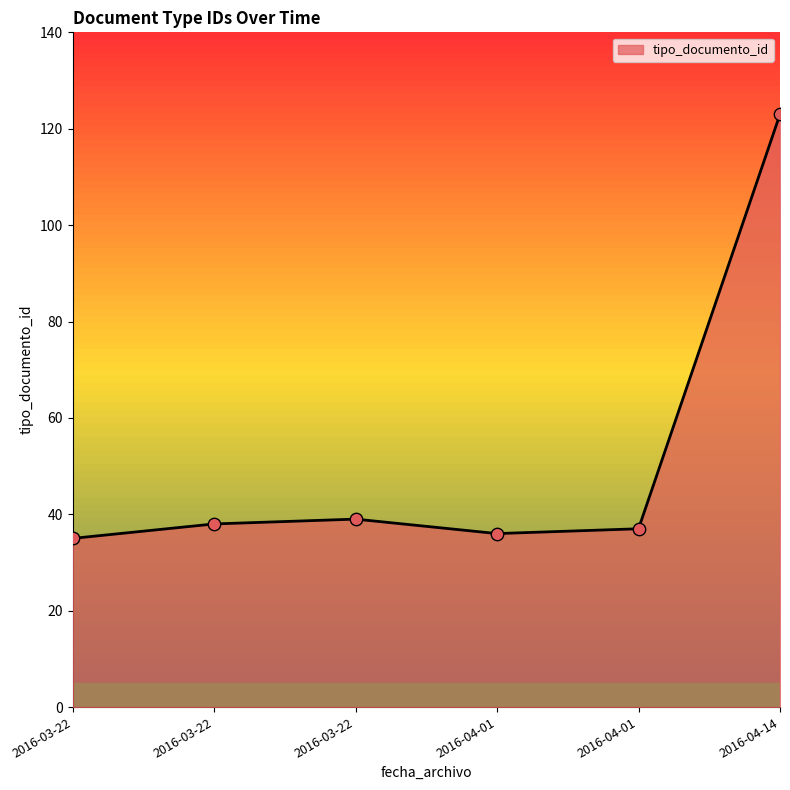

Which has a higher value, 2016-04-14 or 2016-03-22?

2016-04-14